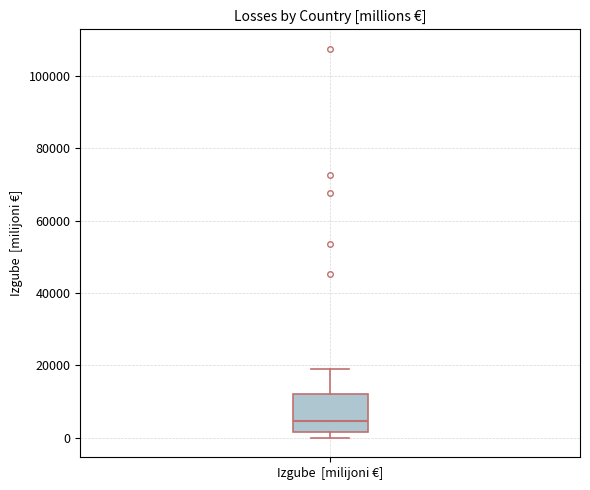

Where does the median line of the box for Izgube [milijoni €] sit on the y-axis? The values are not printed on the chart, so give them approximately, as read against the axis.

4000